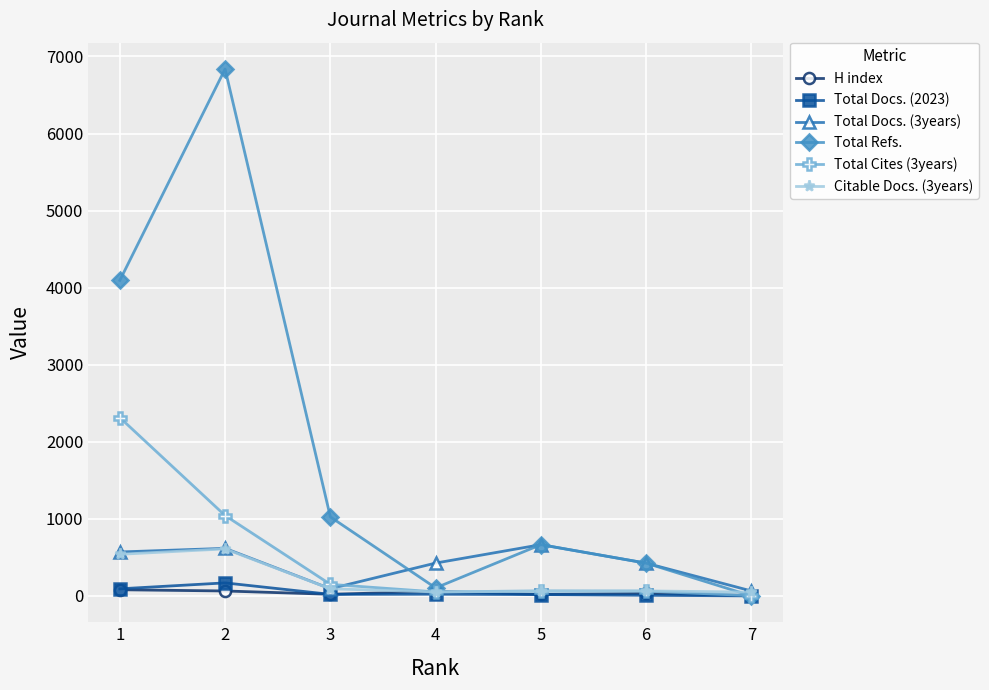

In Total Refs., how many points are higher than both neighbors (excluding endpoints)?

2